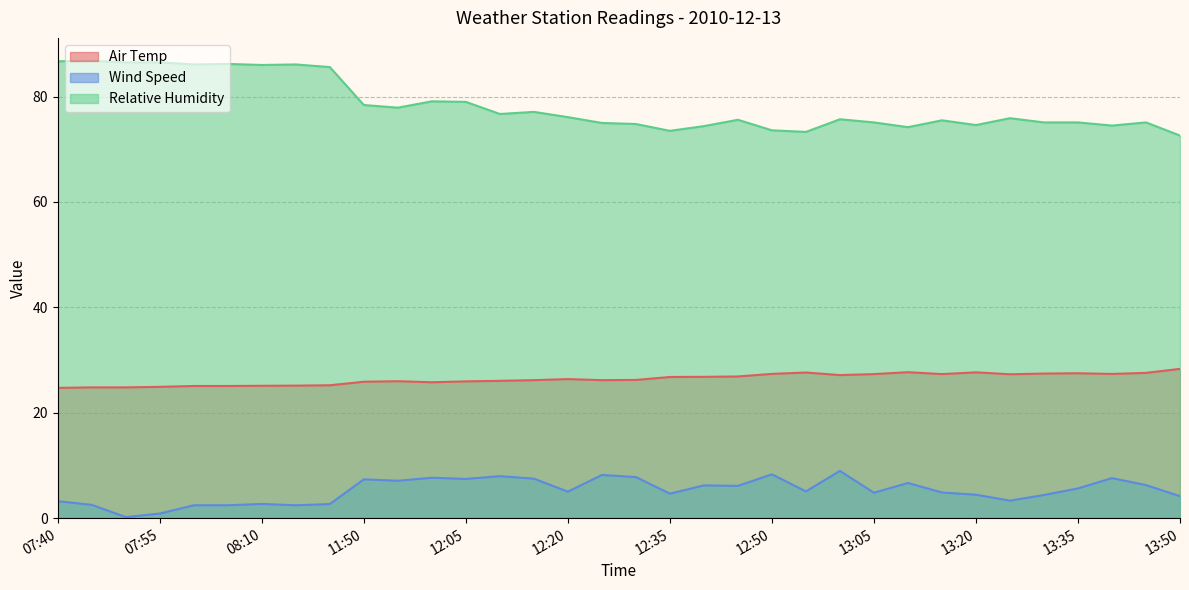

How many categories are shown in the chart?

34